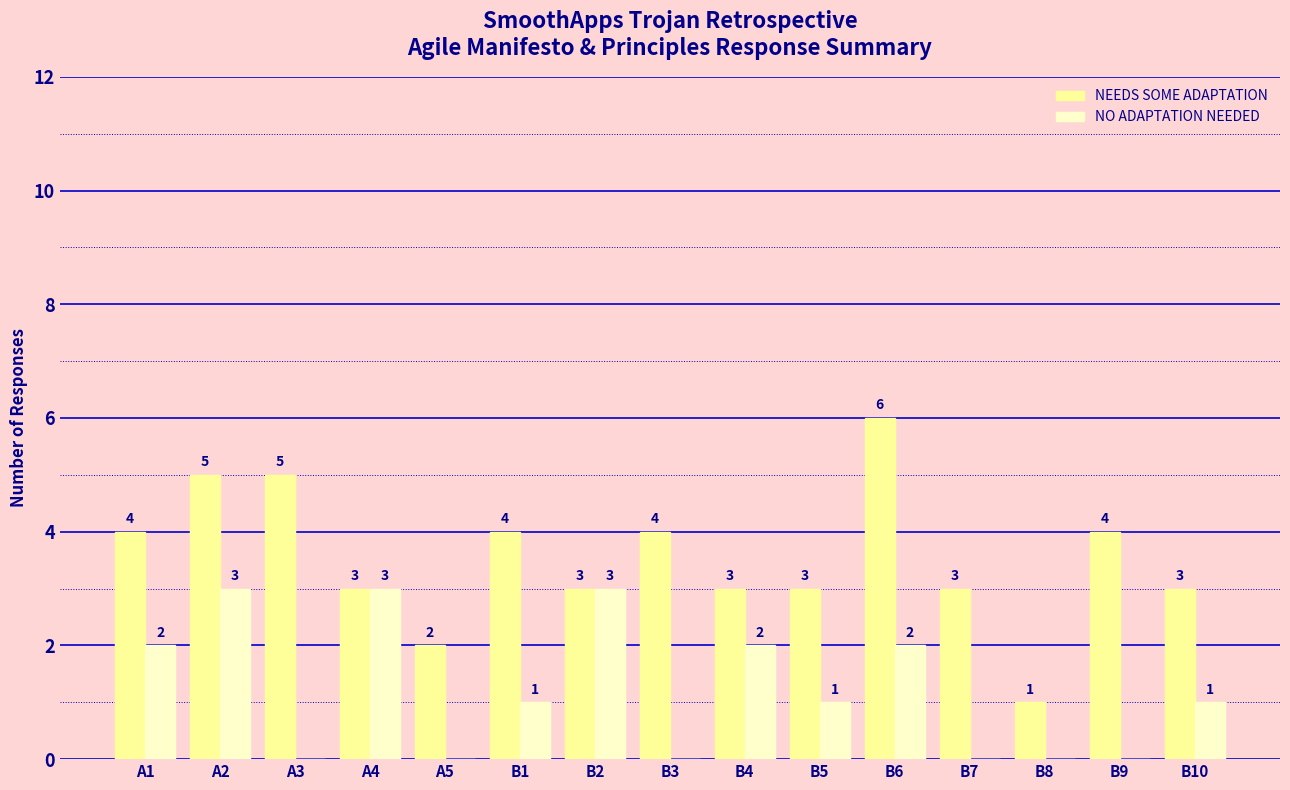

What is the spread (max minus min) of values at B4?

1